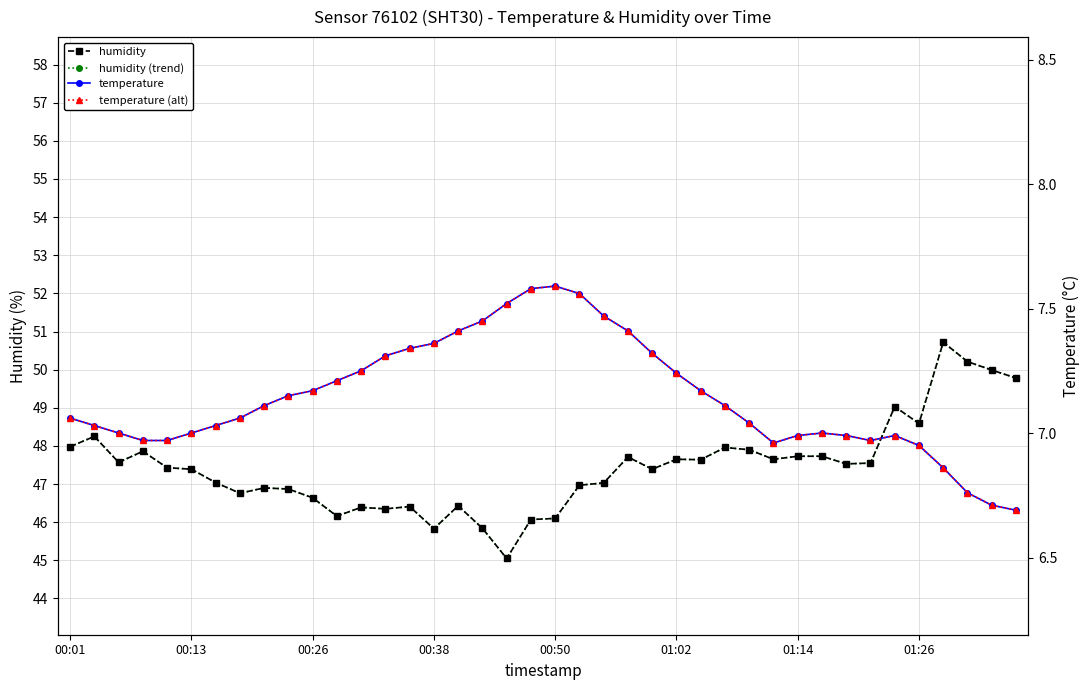

What is the value of the humidity (trend) point at the 37th from the left?

50.7